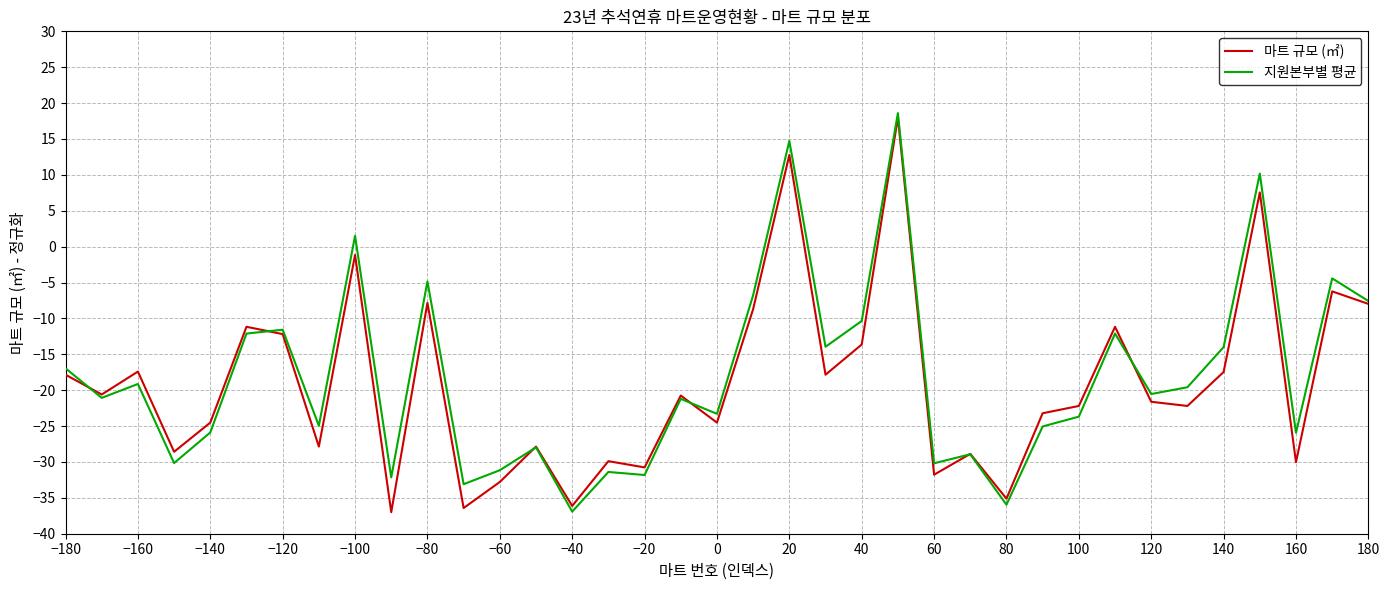

What is the highest value of the 지원본부별 평균 series?

18.6